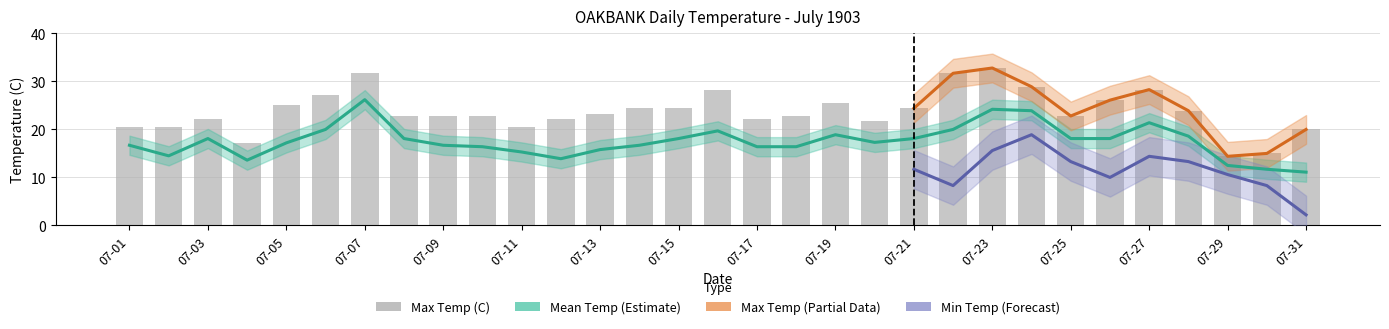

What is the difference between the Max Temp (C) values at 07-17 and 07-24?

6.7